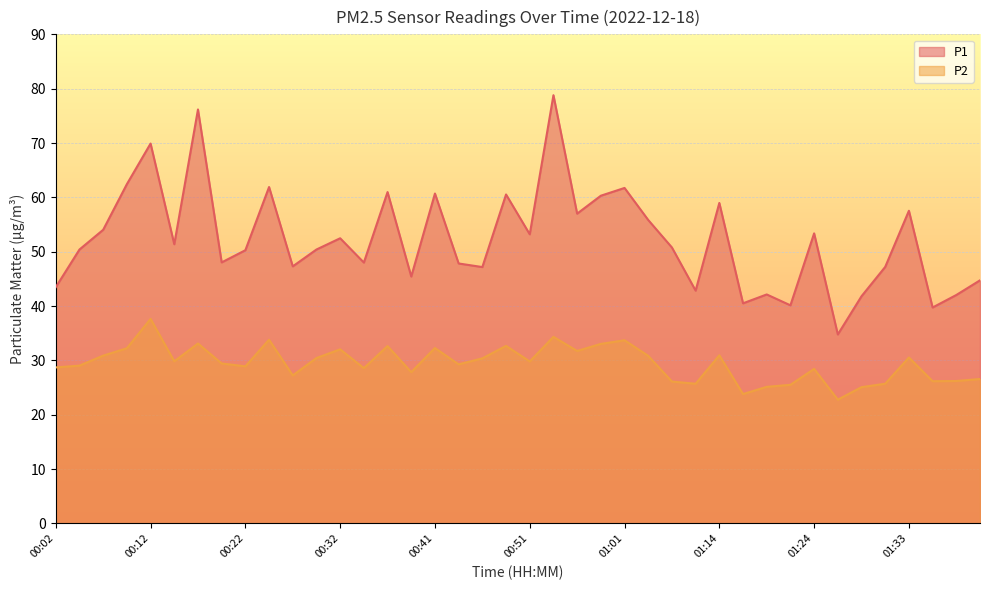

Which label corresponds to the smallest value in the chart?

01:26